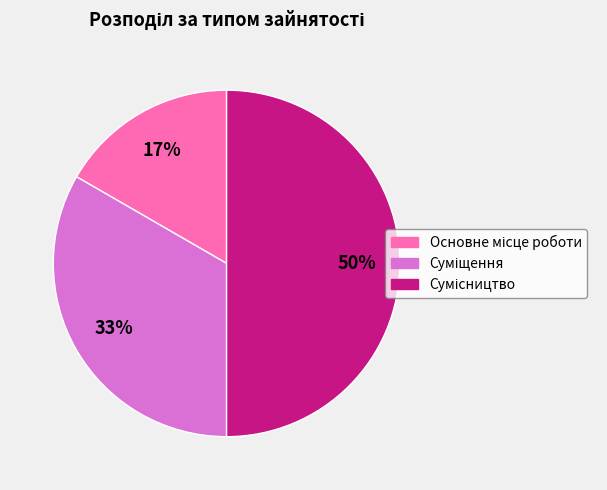

To the nearest percent, what is the average slice percentage?

33%